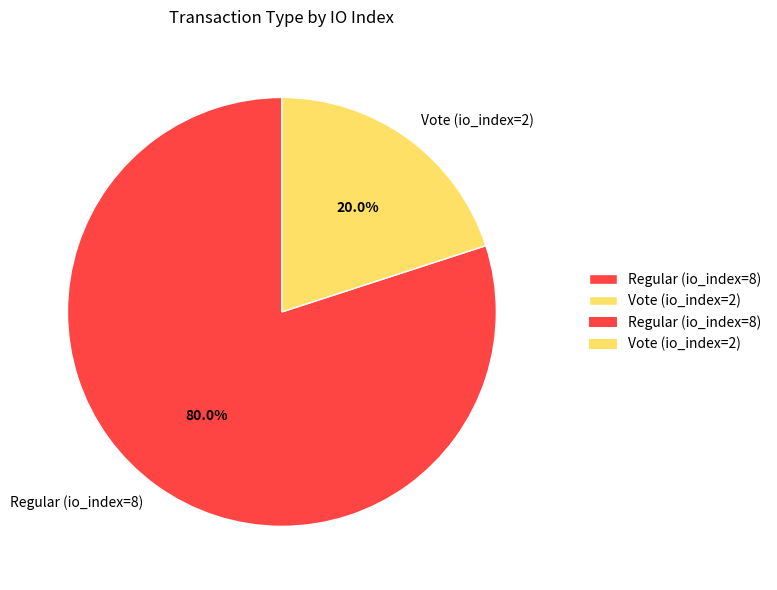

To the nearest percent, what is the combined percentage of Regular (io_index=8) and Vote (io_index=2)?

100%